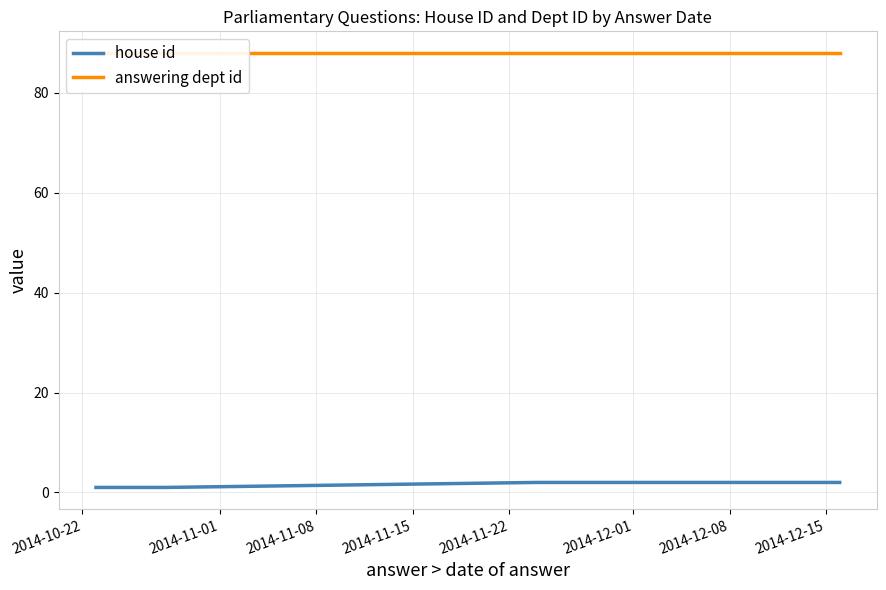

True or false: house id and answering dept id cross at least once.

False